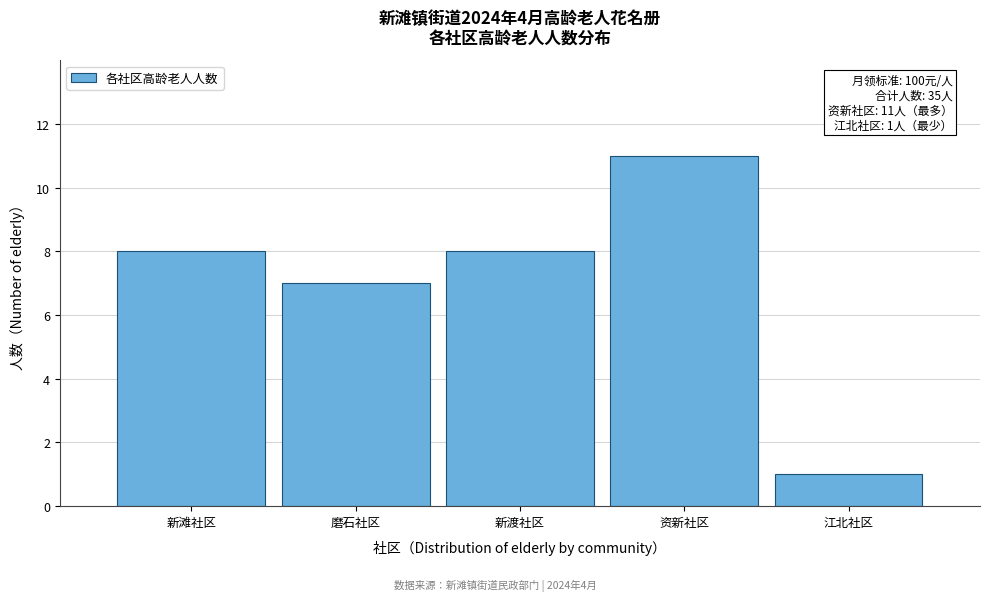

Reading left to right, extract all data points from this chart.

8	7	8	11	1